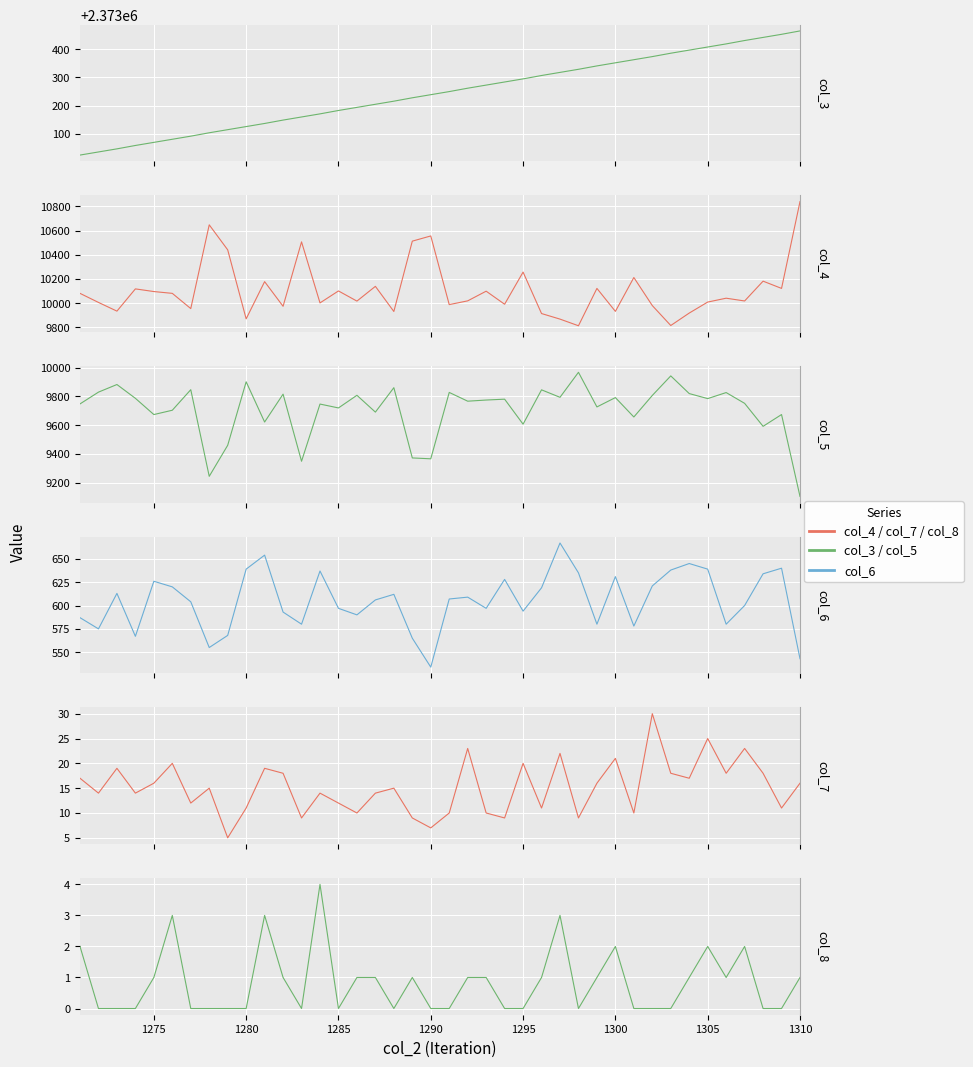

True or false: col_6 and col_5 cross at least once.

False